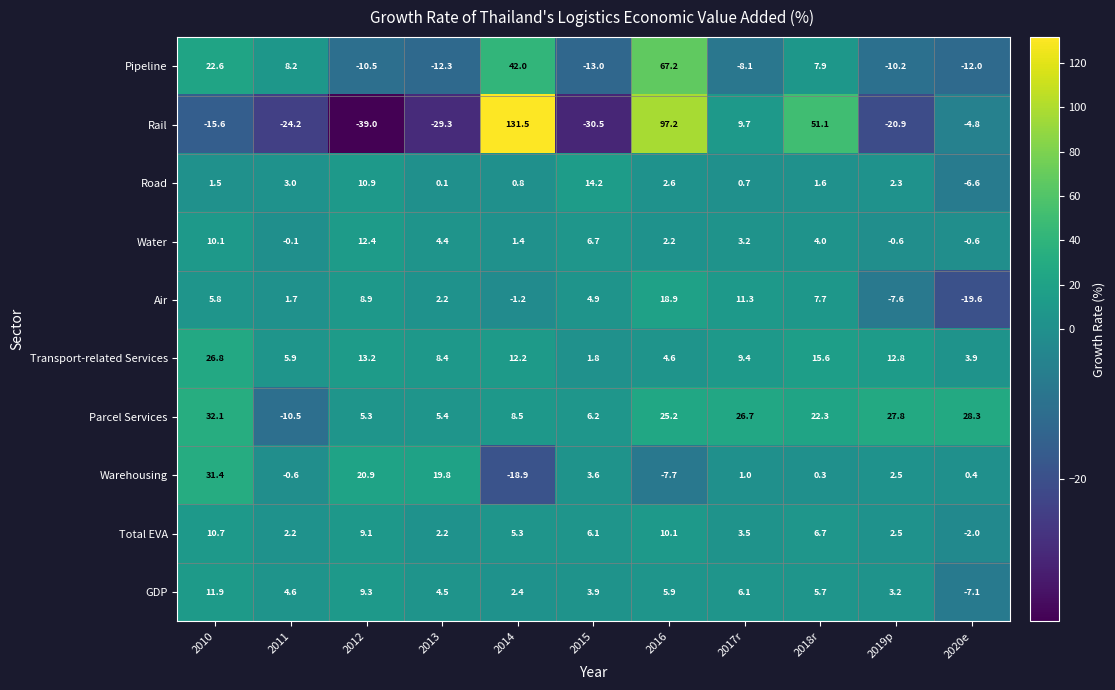

Read the Rail value at 2012.

-39.0